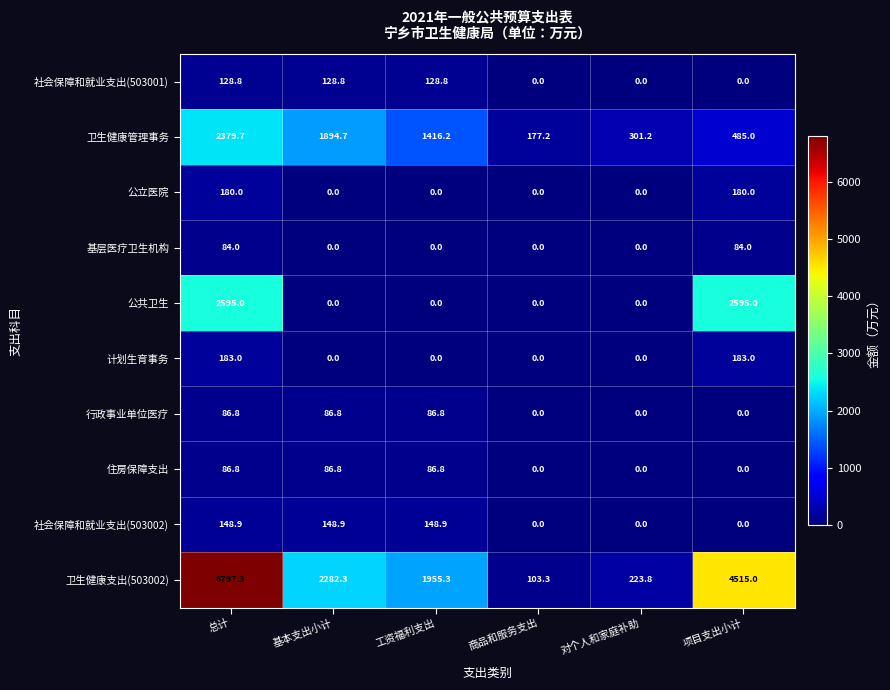

What is the difference between the highest and lowest values at 总计?

6713.3